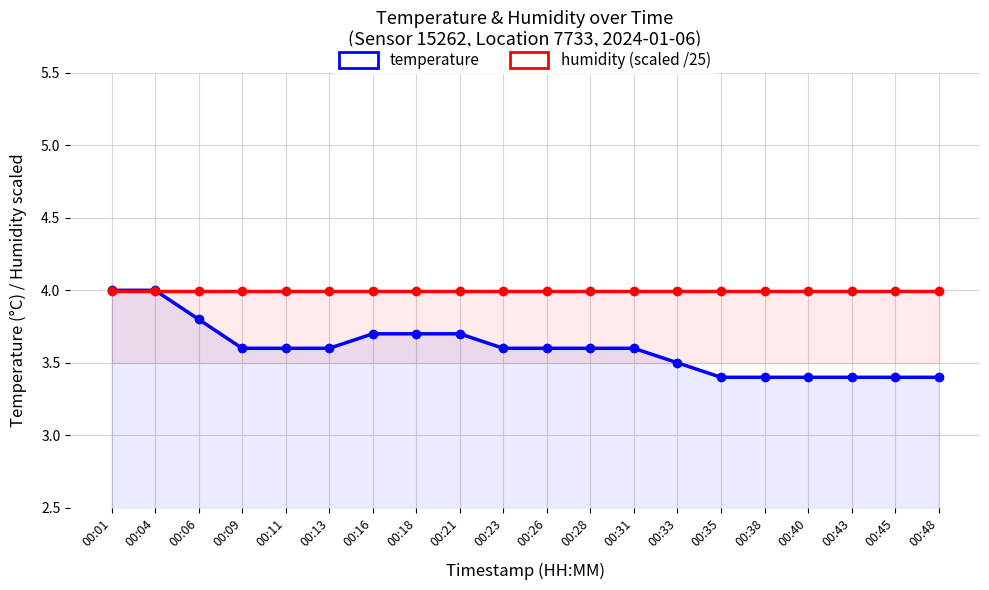

At 00:21, list the series in order from smallest to largest.

temperature, humidity (scaled /25)